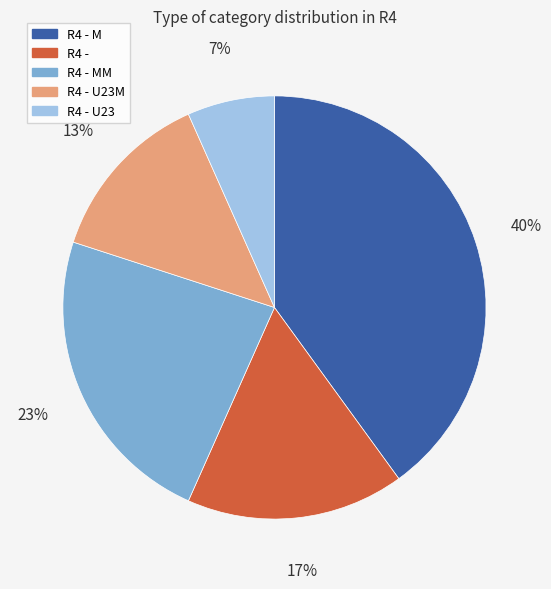

Is there any slice that represents more than half of the pie?

No